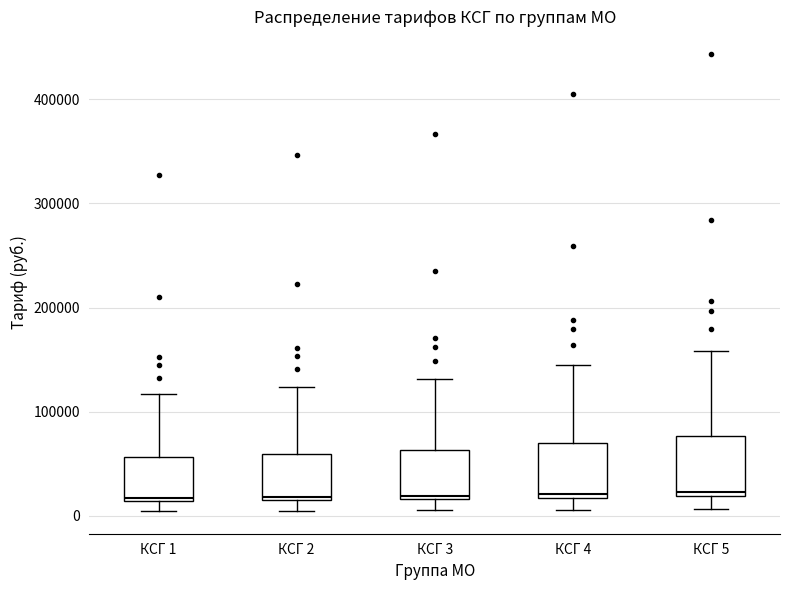

Reading left to right, read every box against the y-axis: the position of its median line, the range the box covers, and the ends of its whiskers. The values are not printed on the chart, so give them approximately, as read against the axis.

КСГ 1: median 20000, box 10000 to 60000, whiskers 0 to 120000
КСГ 2: median 20000, box 20000 to 60000, whiskers 10000 to 120000
КСГ 3: median 20000 (just above the box's lower edge), box 20000 to 60000, whiskers 10000 to 130000
КСГ 4: median 20000 (just above the box's lower edge), box 20000 to 70000, whiskers 10000 to 140000
КСГ 5: median 20000 (just above the box's lower edge), box 20000 to 80000, whiskers 10000 to 160000